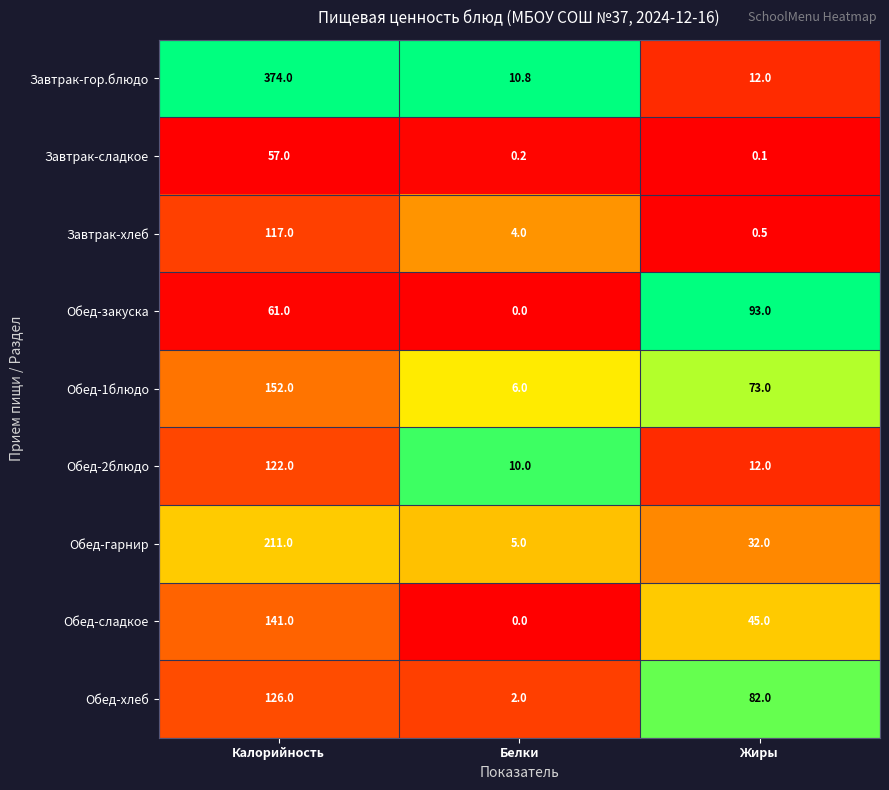

Reading left to right, transcribe all the data shown in this chart.

Завтрак-гор.блюдо: 374.0	10.8	12.0
Завтрак-сладкое: 57.0	0.2	0.1
Завтрак-хлеб: 117.0	4.0	0.5
Обед-закуска: 61.0	0.0	93.0
Обед-1блюдо: 152.0	6.0	73.0
Обед-2блюдо: 122.0	10.0	12.0
Обед-гарнир: 211.0	5.0	32.0
Обед-сладкое: 141.0	0.0	45.0
Обед-хлеб: 126.0	2.0	82.0